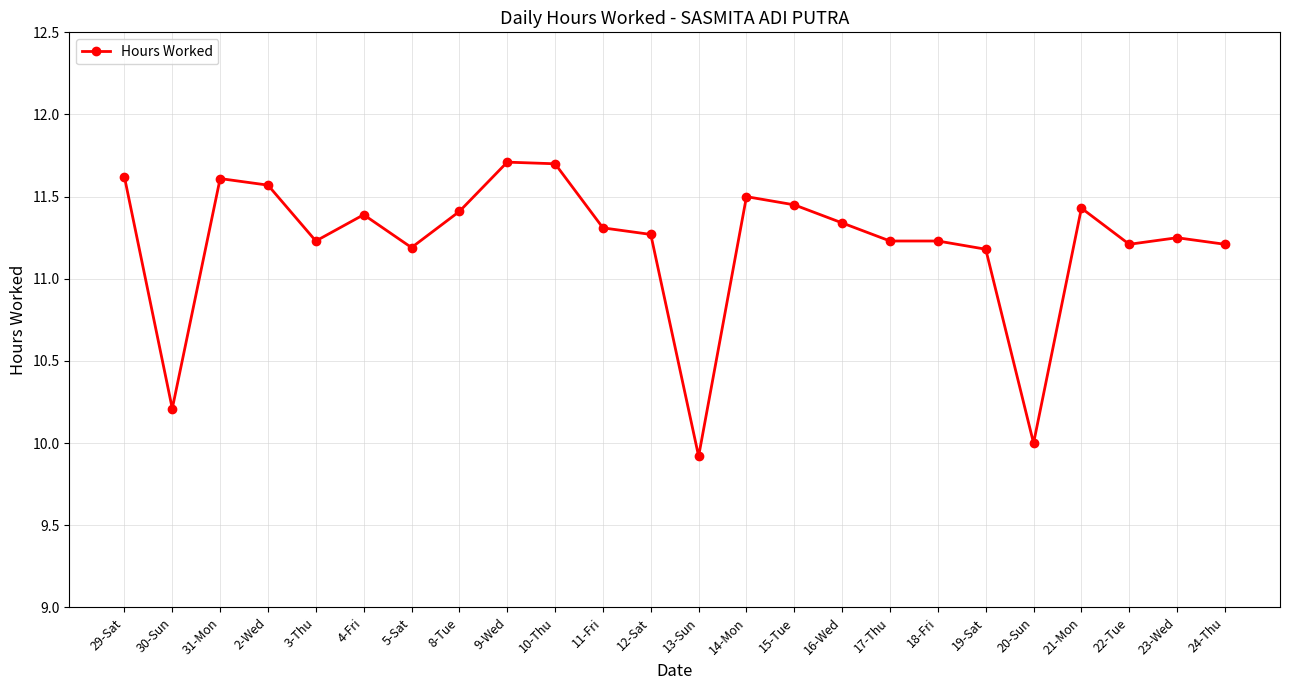

What is the sum of the values at 13-Sun and 2-Wed?

21.5